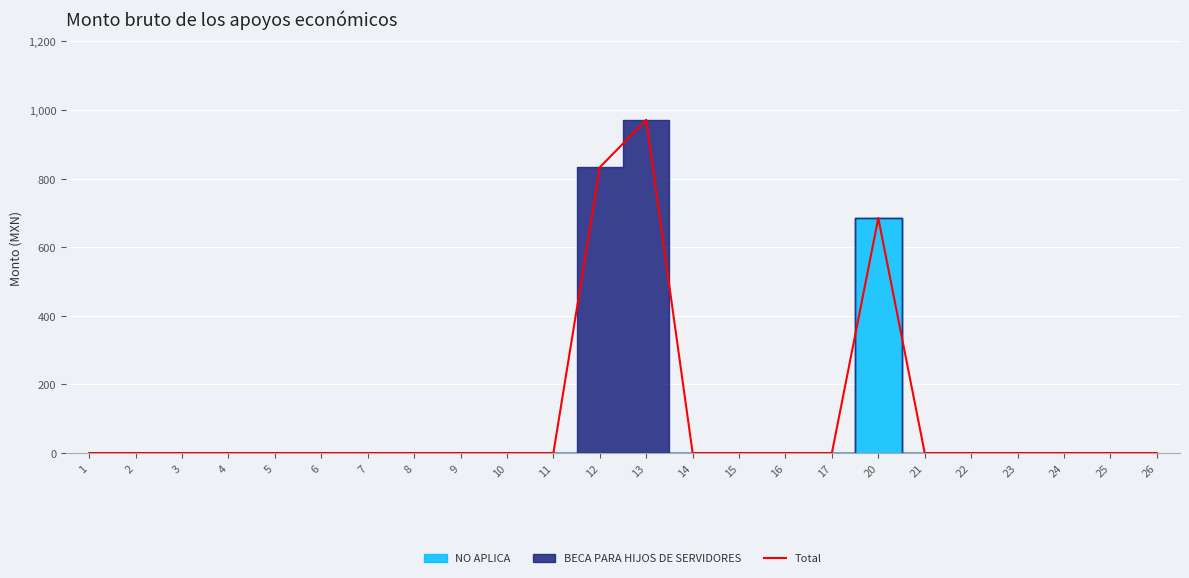

Rank the categories by value from highest to lowest.

13, 12, 20, 1, 2, 3, 4, 5, 6, 7, 8, 9, 10, 11, 14, 15, 16, 17, 21, 22, 23, 24, 25, 26